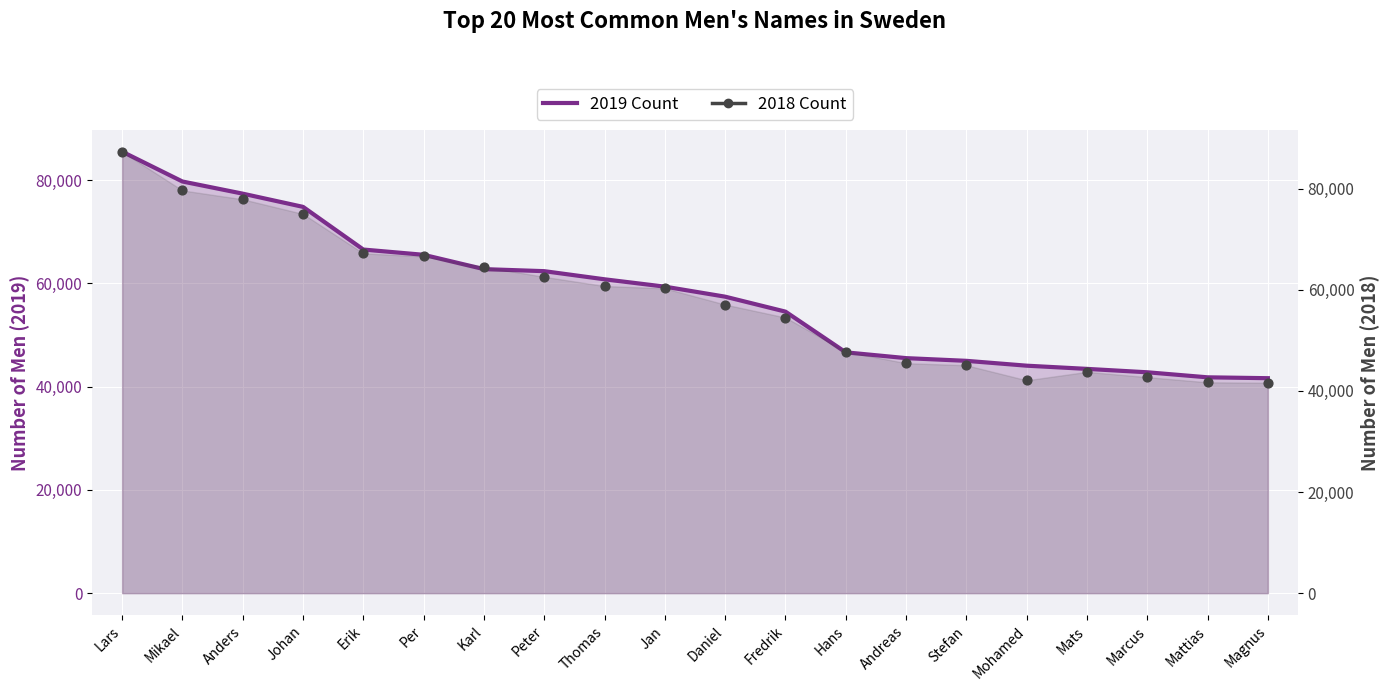

Which series contains the highest Y value?

2018 Count